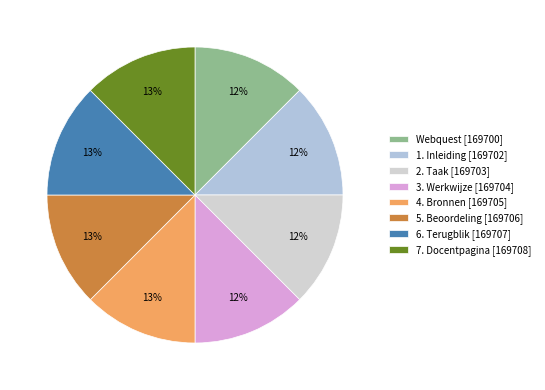

Count the number of slices in the pie.

8